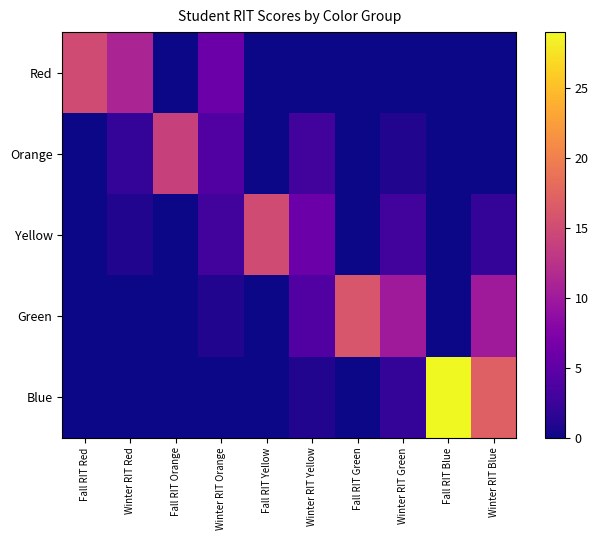

Rank the series at Fall RIT Orange from highest to lowest value.

Orange, Red, Yellow, Green, Blue